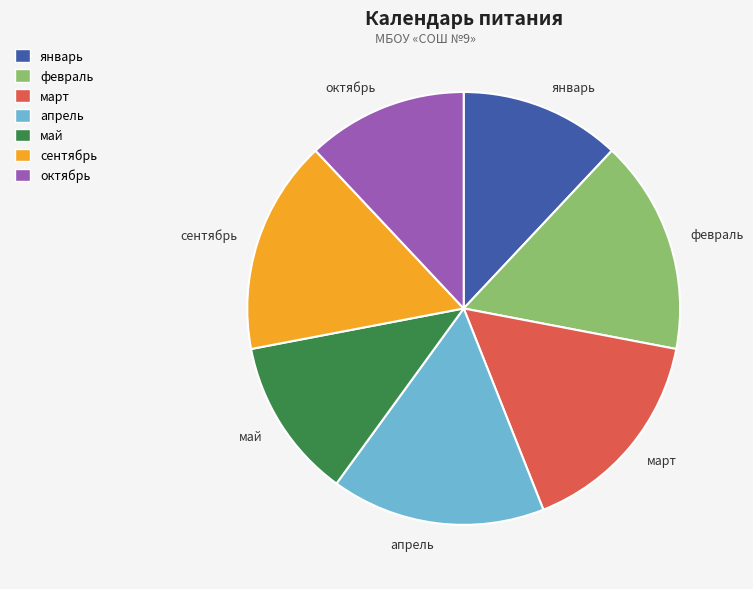

Which has a higher value, апрель or январь?

апрель